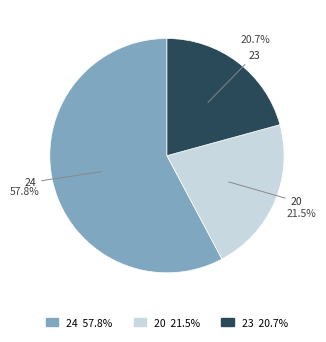

Combined, what portion of the pie is 20 and 24?

79.3%